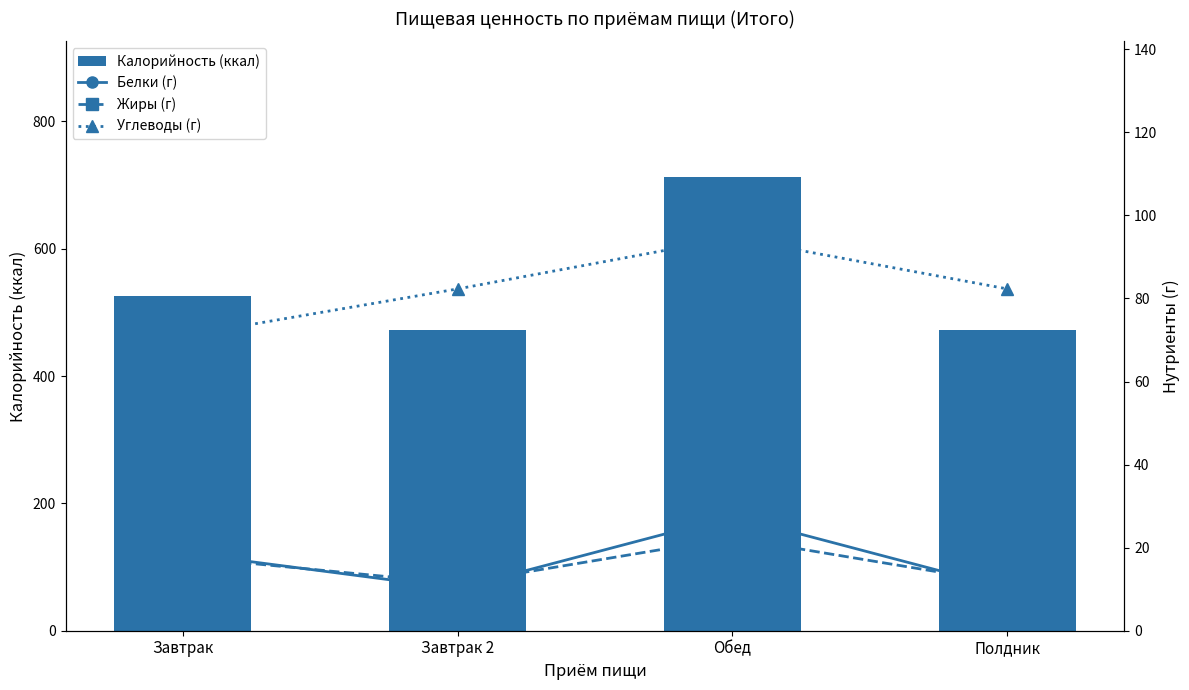

At which category is the sum across all series the highest?

Обед